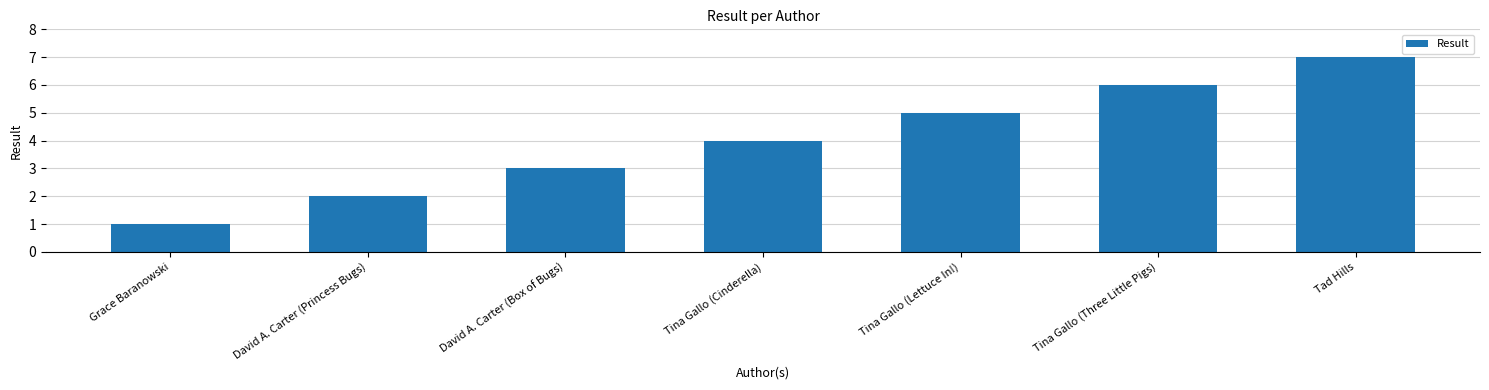

Does the chart contain stacked bars?

No